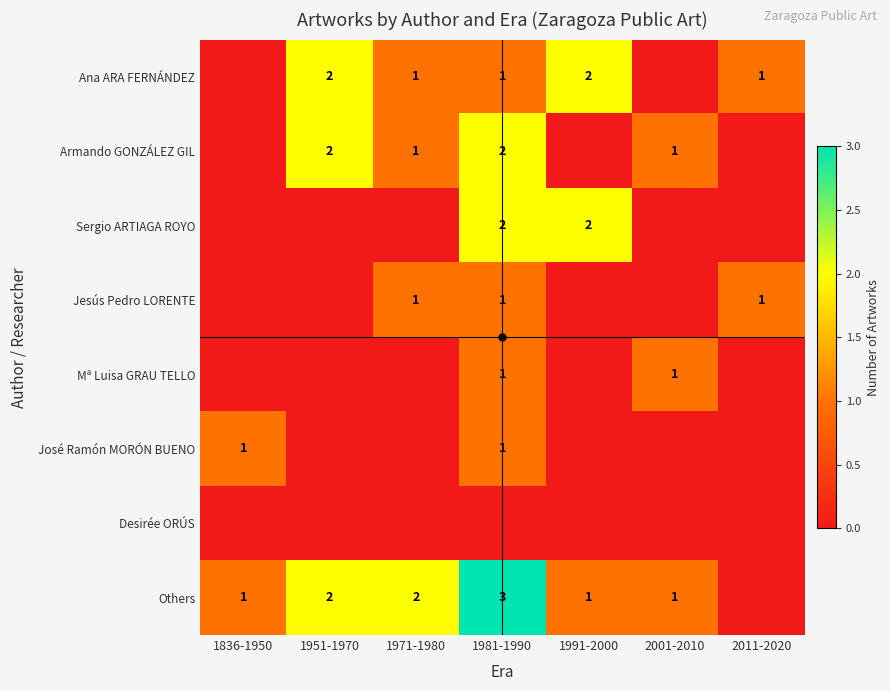

Where does the Ana ARA FERNÁNDEZ series first go above 1?

1951-1970